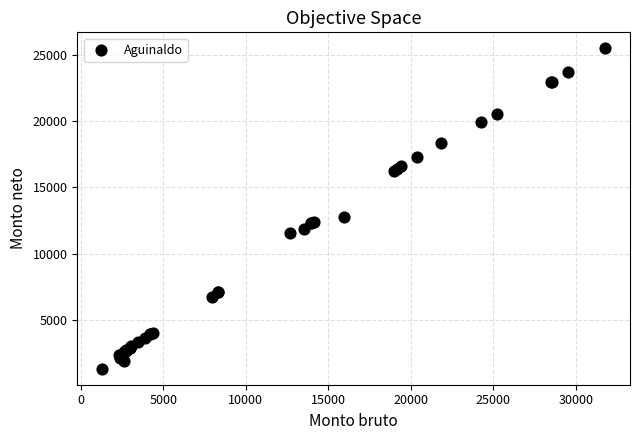

What Y value in the scatter plot is closest to 13403?

12771.0